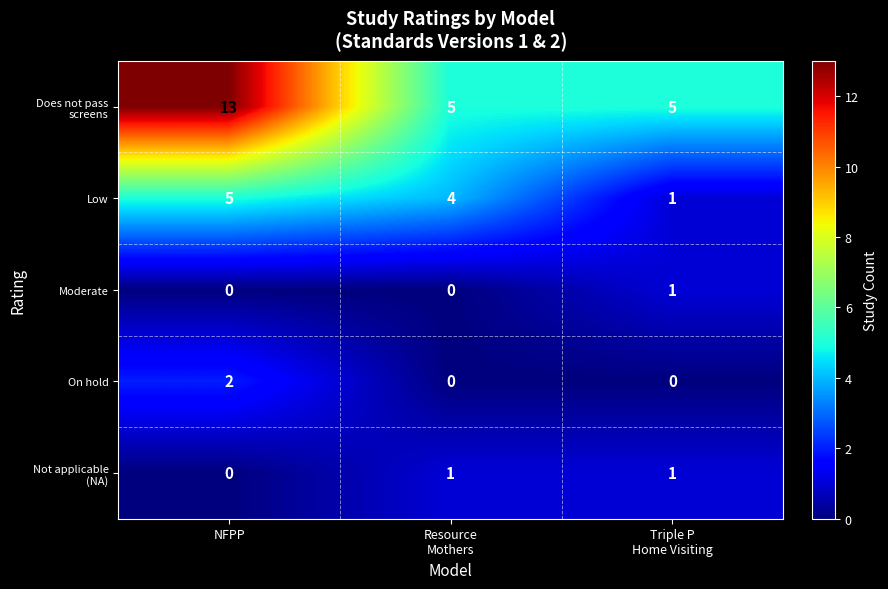

At which category is the sum across all series the highest?

NFPP